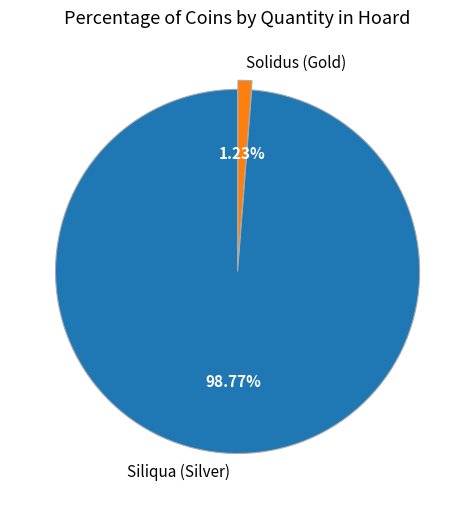

What is the smallest slice in the pie chart?

Solidus (Gold)